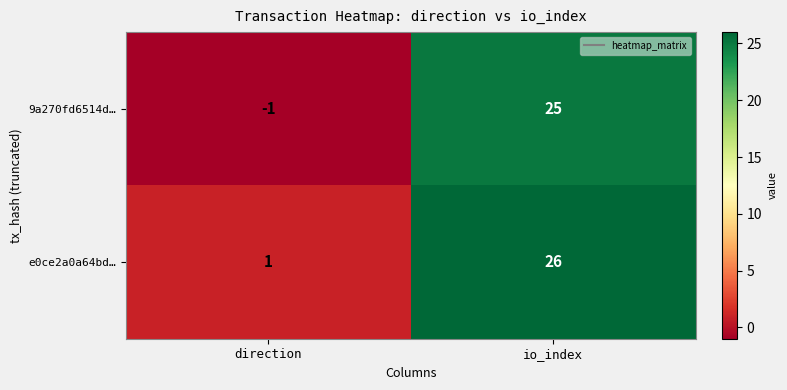

What value does the 9a270fd6514d… series have at io_index?

25